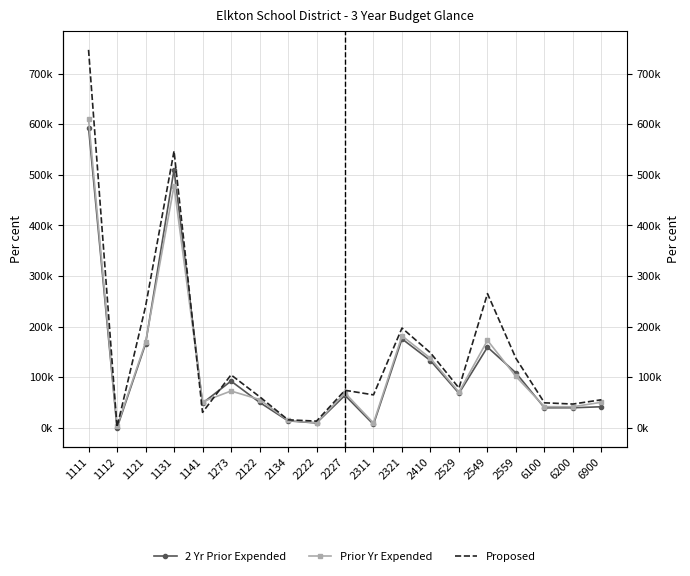

The value of Proposed at 1131 is 270568.7. True or false?

False